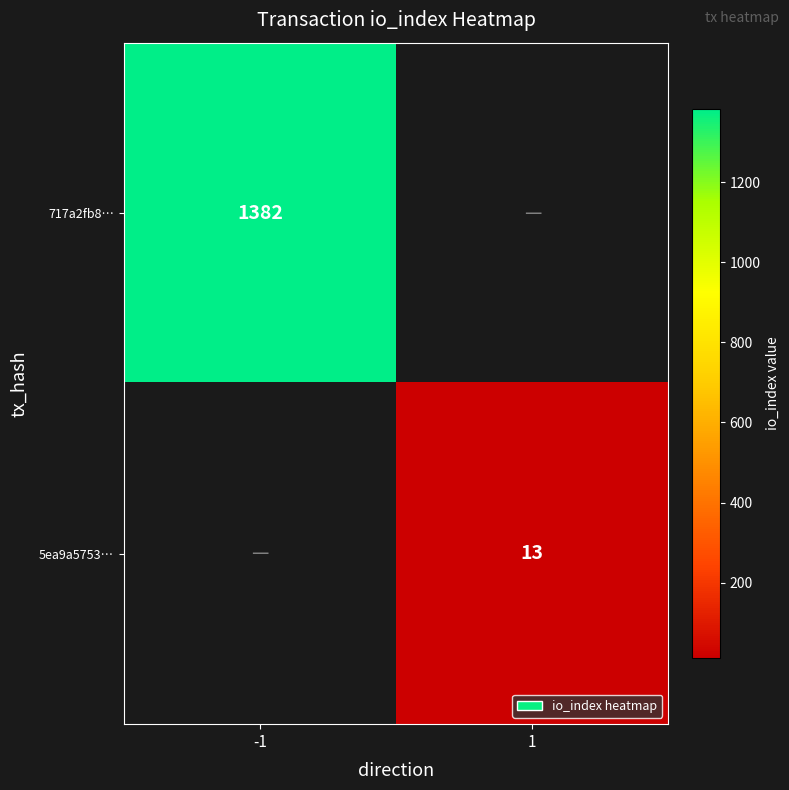

How many categories are shown in the chart?

2